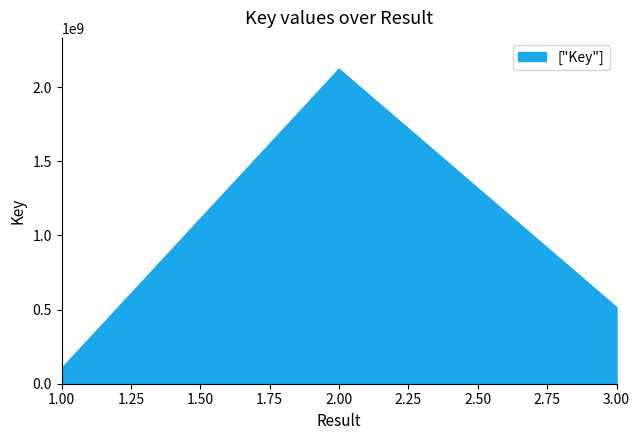

Reading right to left, extract all data points from this chart.

514558539	2119915516	100768335